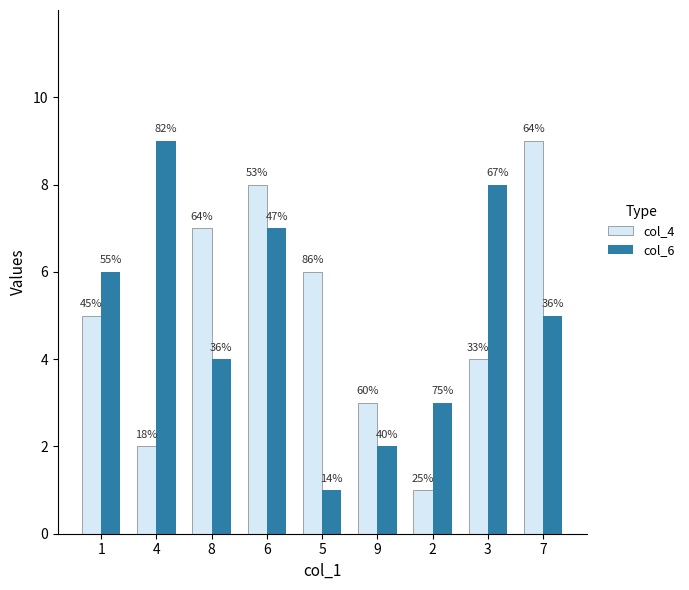

What is the maximum value for col_6?

9